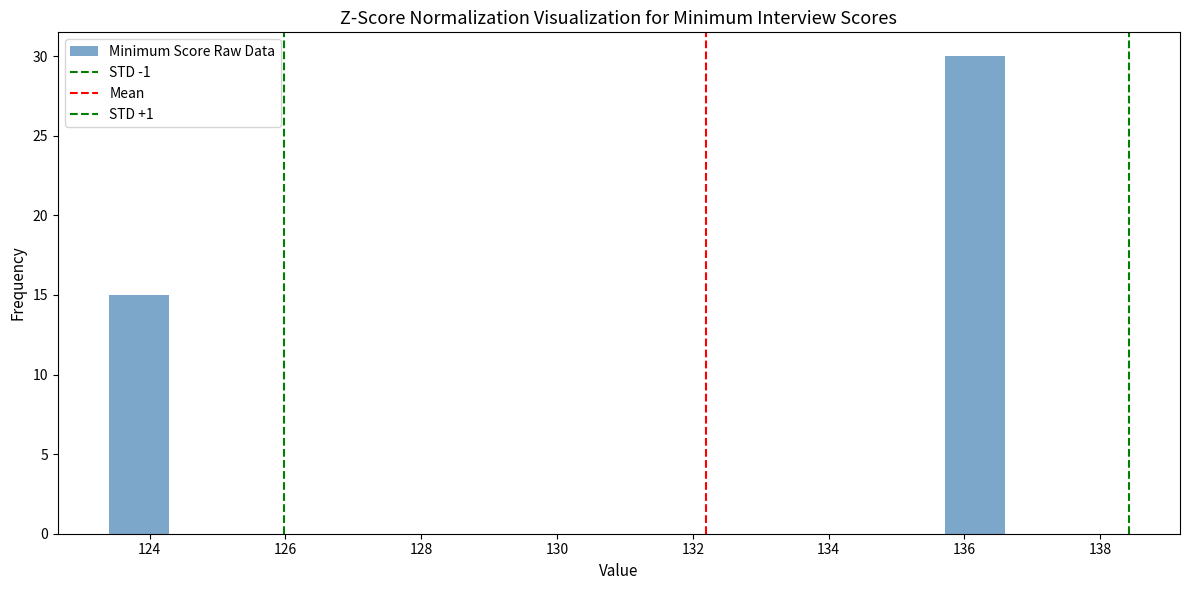

Reading left to right, list every bar in this chart as the range it spans on the x-axis followed by its height. Neither the bar edges nor the heights are printed on the chart, so give them approximately, as read against the axes.

123.40 to 124.28: 15
124.28 to 125.16: 0
125.16 to 126.04: 0
126.04 to 126.92: 0
126.92 to 127.80: 0
127.80 to 128.68: 0
128.68 to 129.56: 0
129.56 to 130.44: 0
130.44 to 131.32: 0
131.32 to 132.20: 0
132.20 to 133.08: 0
133.08 to 133.96: 0
133.96 to 134.84: 0
134.84 to 135.72: 0
135.72 to 136.60: 30